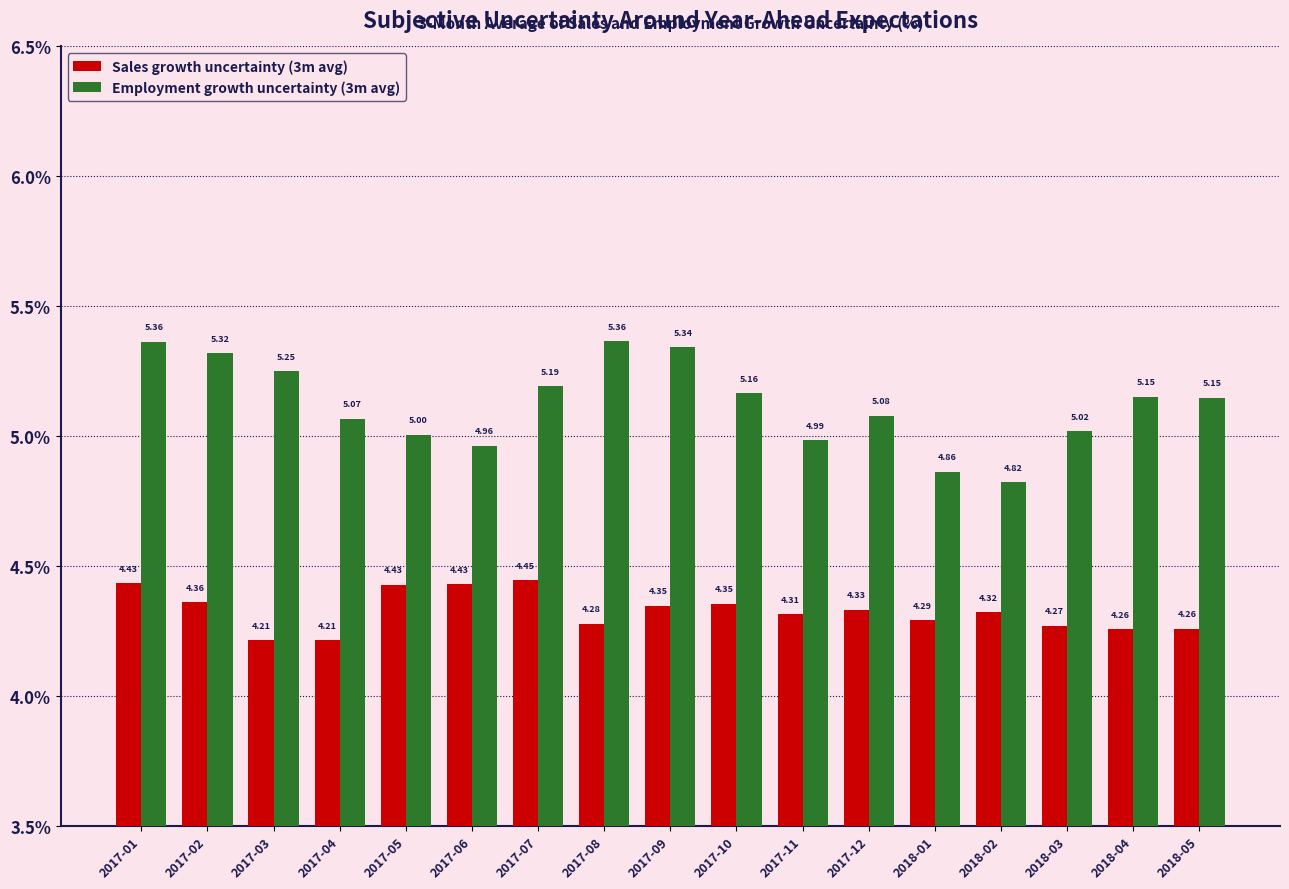

What is the difference between the highest and lowest values at 2017-09?

1.0